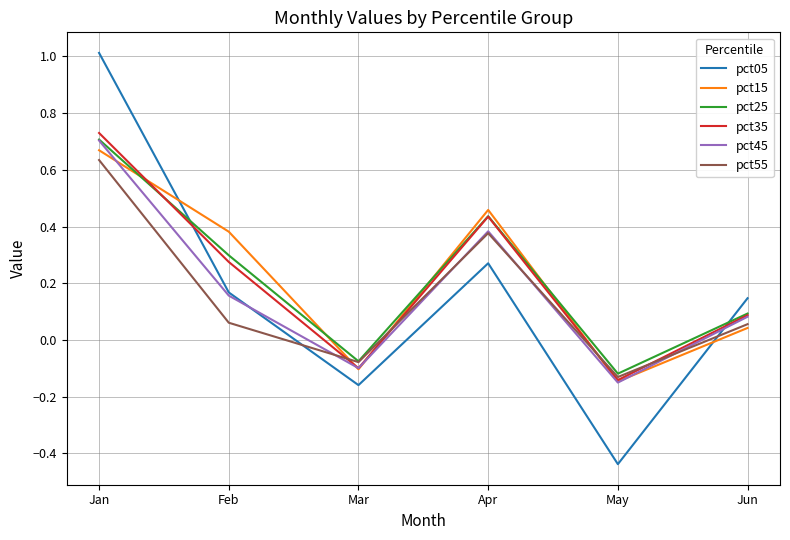

What is the difference between the maximum and minimum values in the pct05 series?

1.4